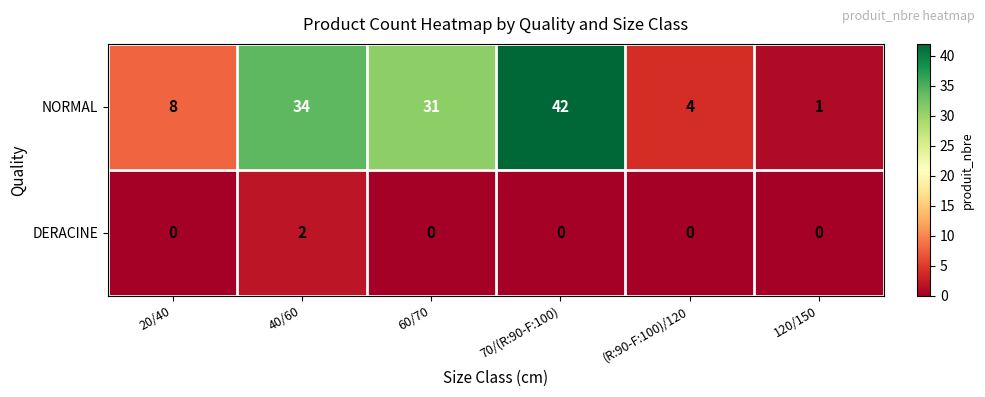

Count the number of data series in this chart.

2